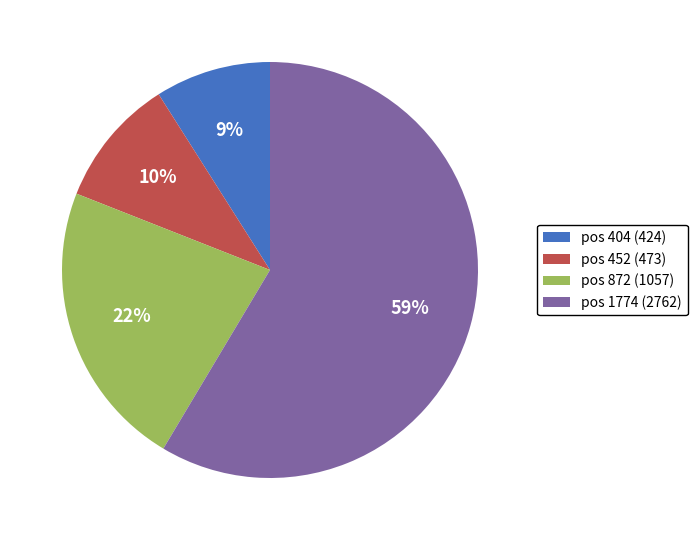

Combined, do pos 872 and pos 452 account for over 50%?

No